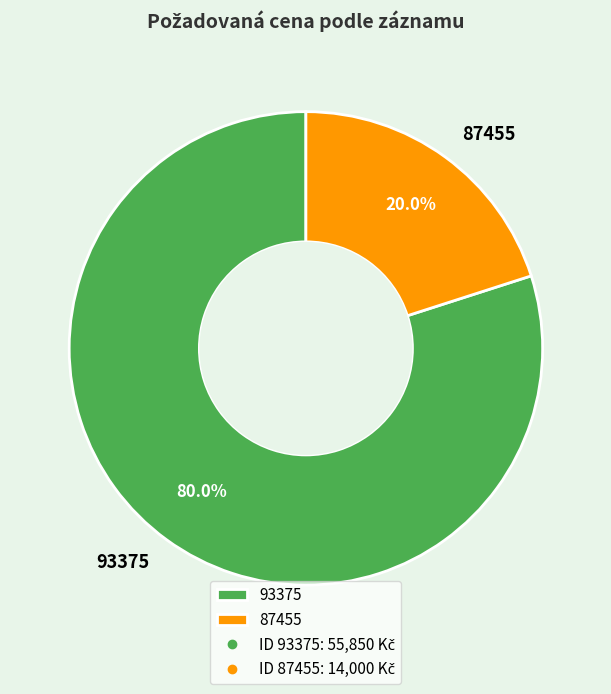

The 87455 slice represents 20% of the pie. True or false?

True